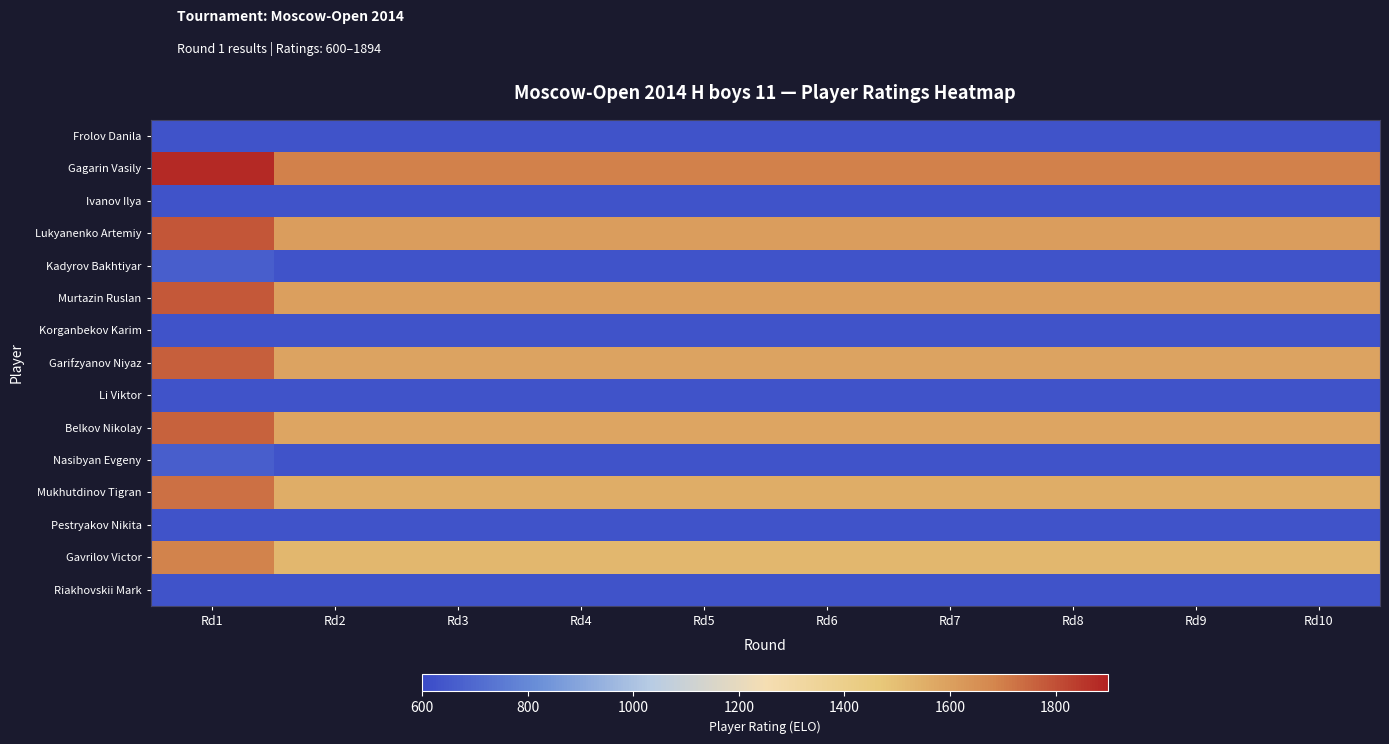

At how many categories does at least one series exceed 1483?

10